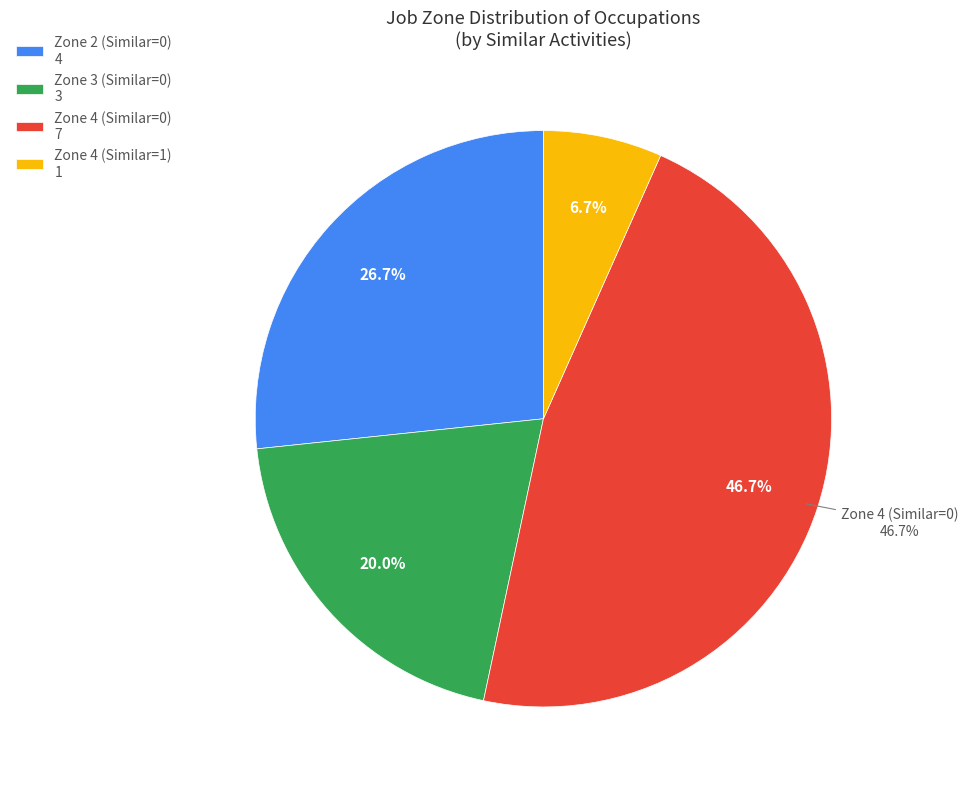

Is the sum of Job Zone 4 (Similar=1) and Job Zone 3 (Similar=0) greater than half?

No